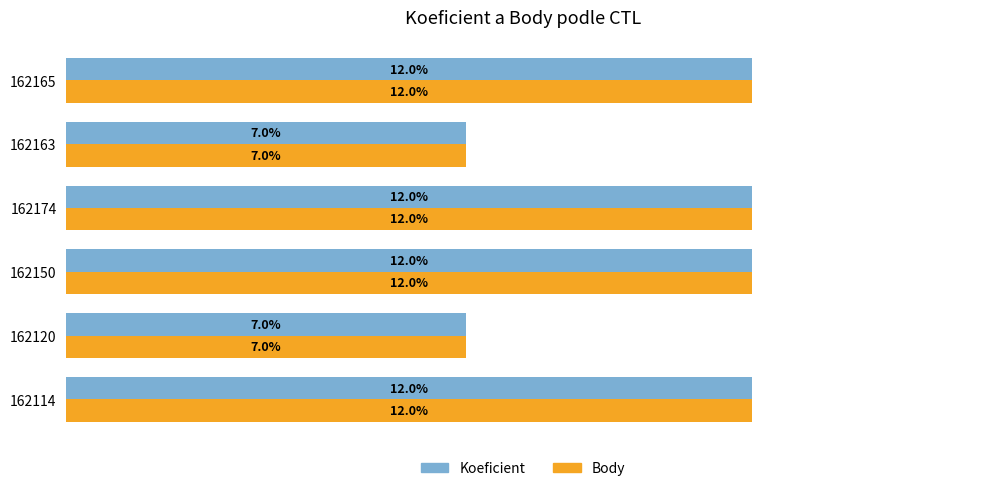

Is the value of Body at 162163 greater than the value of Koeficient at 162165?

No